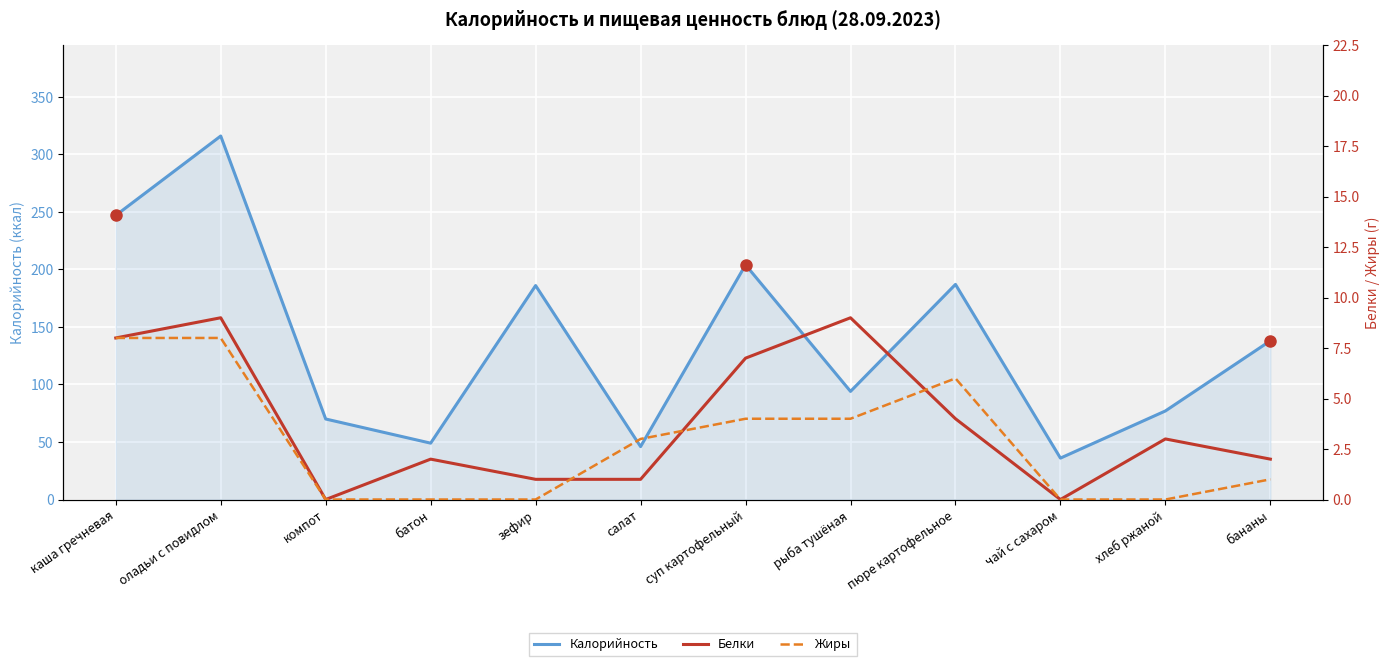

What is the average value of the Калорийность series?

138